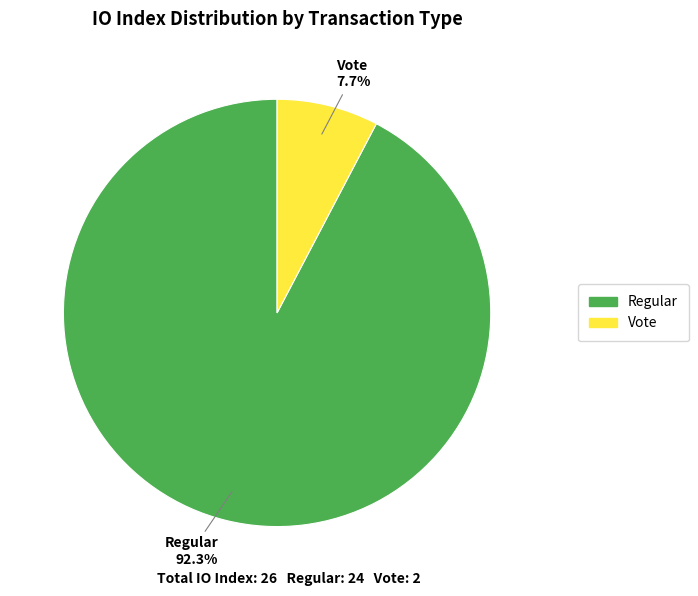

How much of the chart is everything except Regular?

7.7%